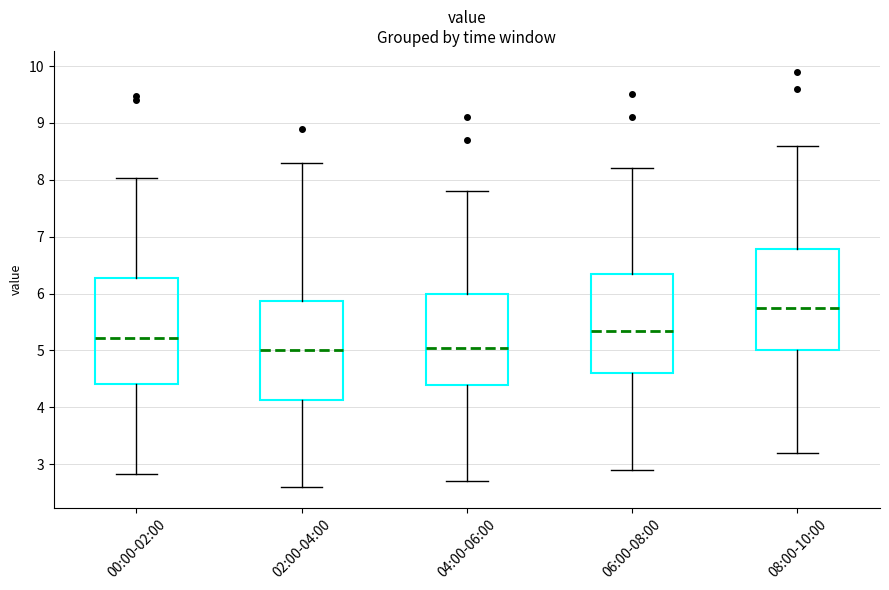

Reading left to right, read every box against the y-axis: the position of its median line, the range the box covers, and the ends of its whiskers. The values are not printed on the chart, so give them approximately, as read against the axis.

00:00-02:00: median 5.2, box 4.4 to 6.3, whiskers 2.8 to 8.0
02:00-04:00: median 5.0, box 4.1 to 5.9, whiskers 2.6 to 8.3
04:00-06:00: median 5.1, box 4.4 to 6.0, whiskers 2.7 to 7.8
06:00-08:00: median 5.4, box 4.6 to 6.4, whiskers 2.9 to 8.2
08:00-10:00: median 5.8, box 5.0 to 6.8, whiskers 3.2 to 8.6